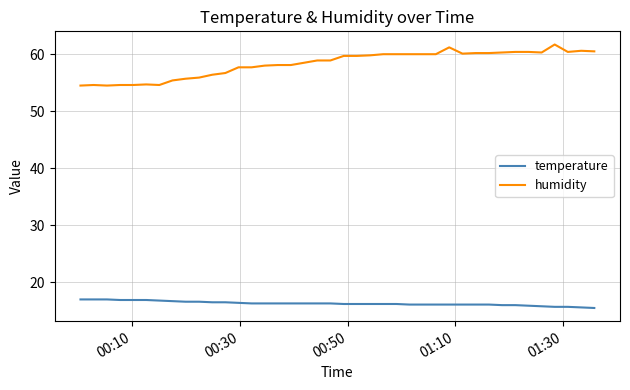

What are all the series names shown in the legend?

temperature, humidity